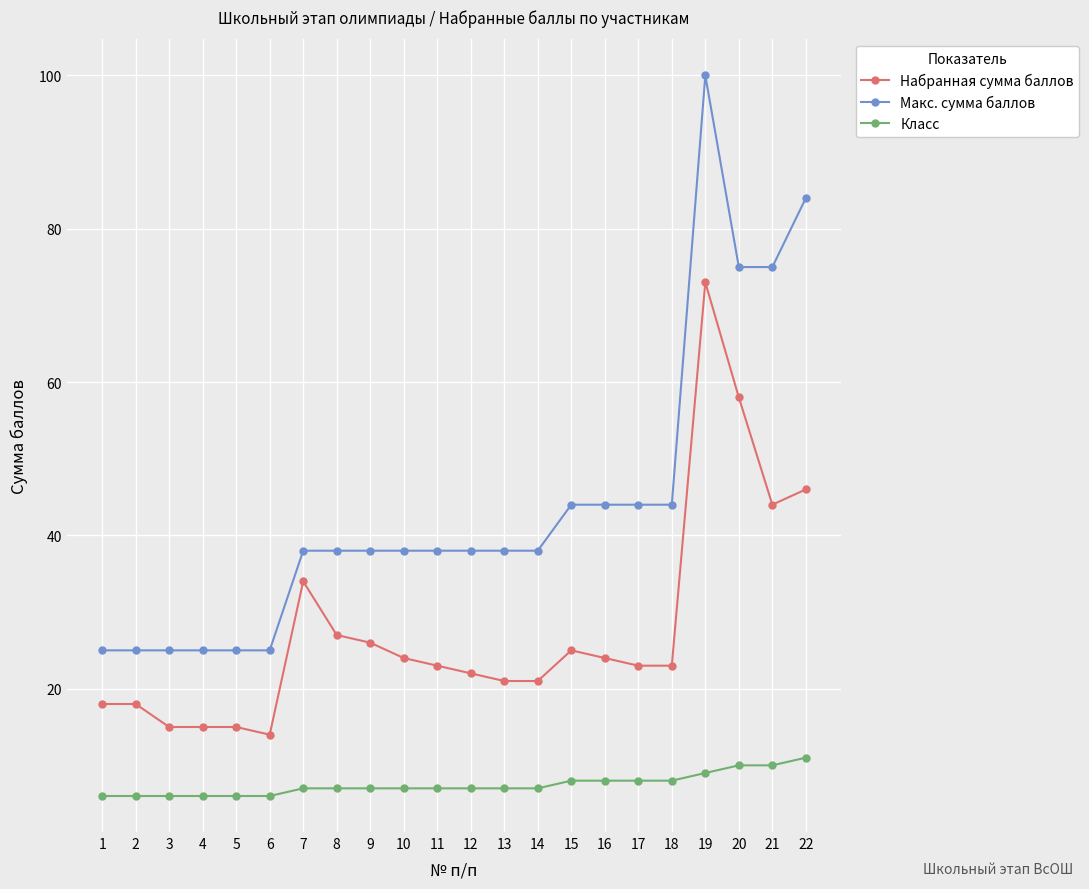

True or false: Набранная сумма баллов has more than 0 points higher than both neighbors.

True